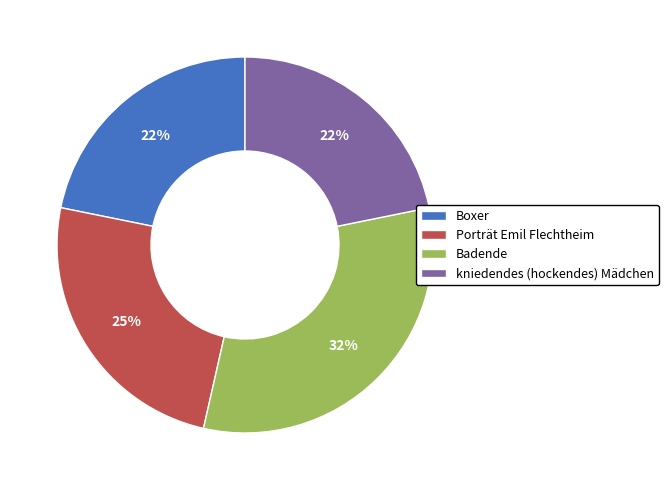

Is it true that kniedendes (hockendes) Mädchen is 22% of the pie?

True